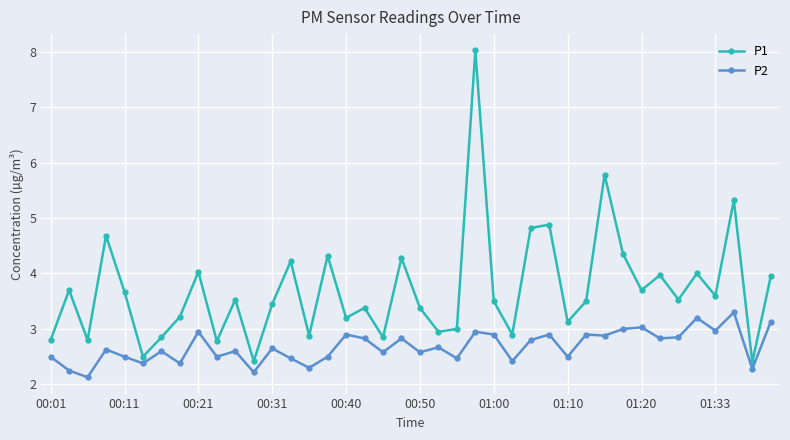

Which series has the largest range (max minus min)?

P1